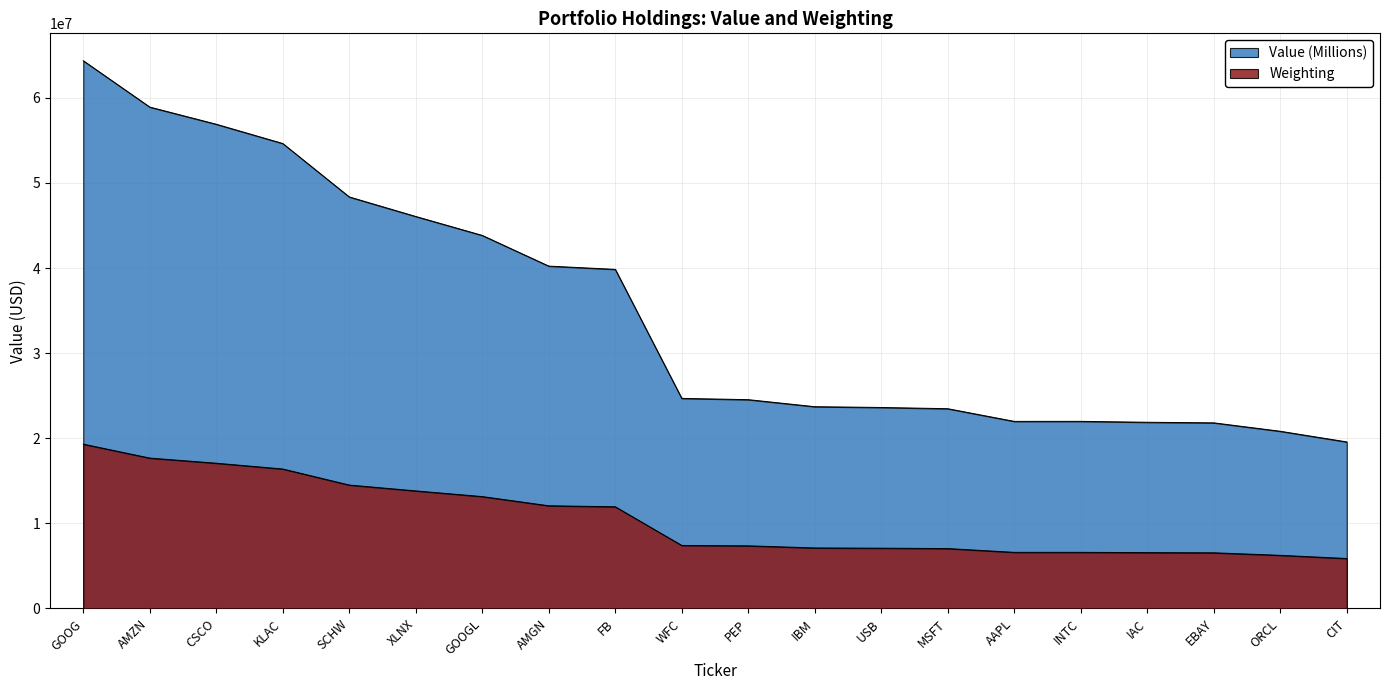

Is it true that Value (Millions) equals 21813000.0 at EBAY?

True